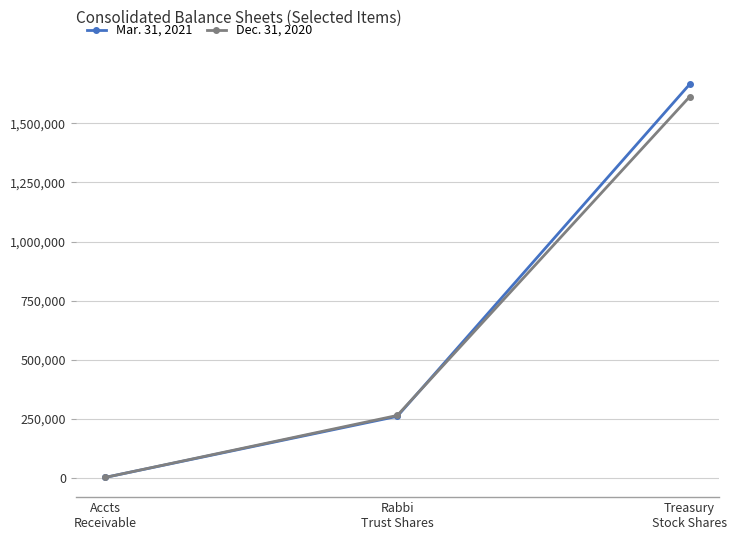

What is the difference between the maximum and minimum values in the Dec. 31, 2020 series?

1608463